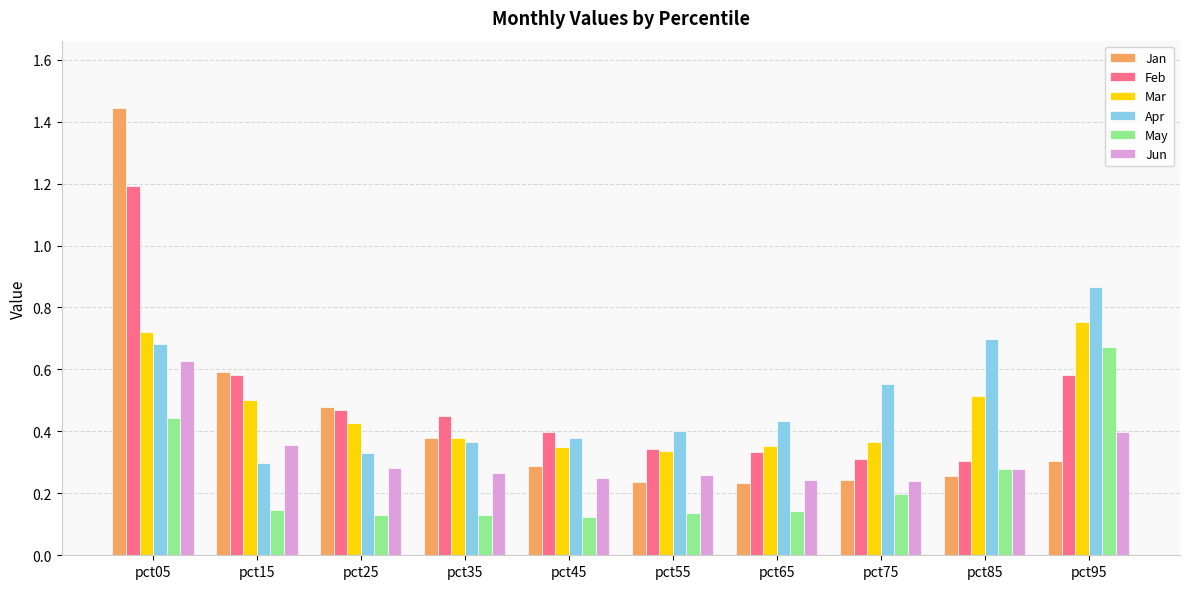

At which category is the sum across all series the highest?

pct05